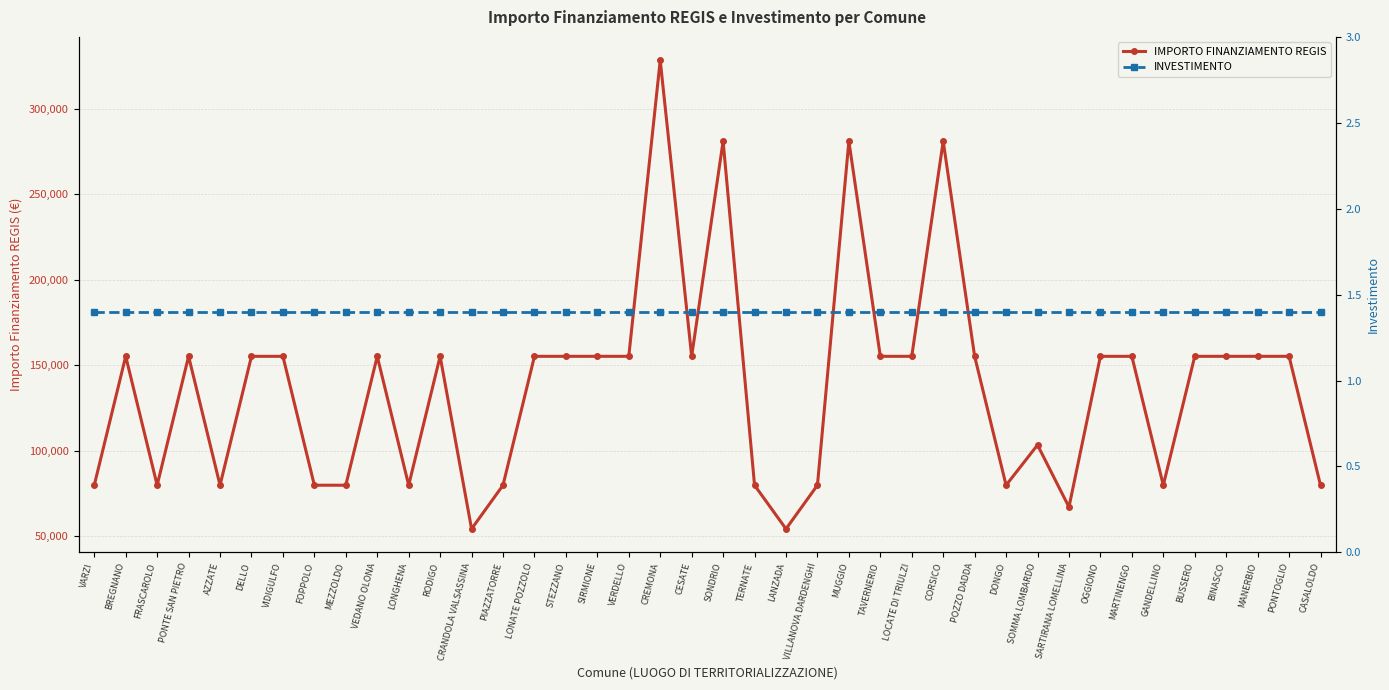

Which series has the largest range (max minus min)?

IMPORTO FINANZIAMENTO REGIS